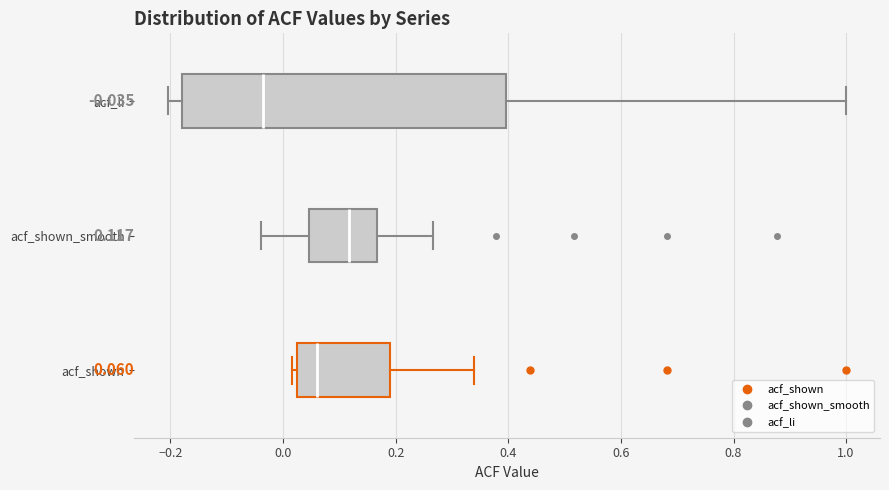

Which box has the furthest to the left median line?

acf_li